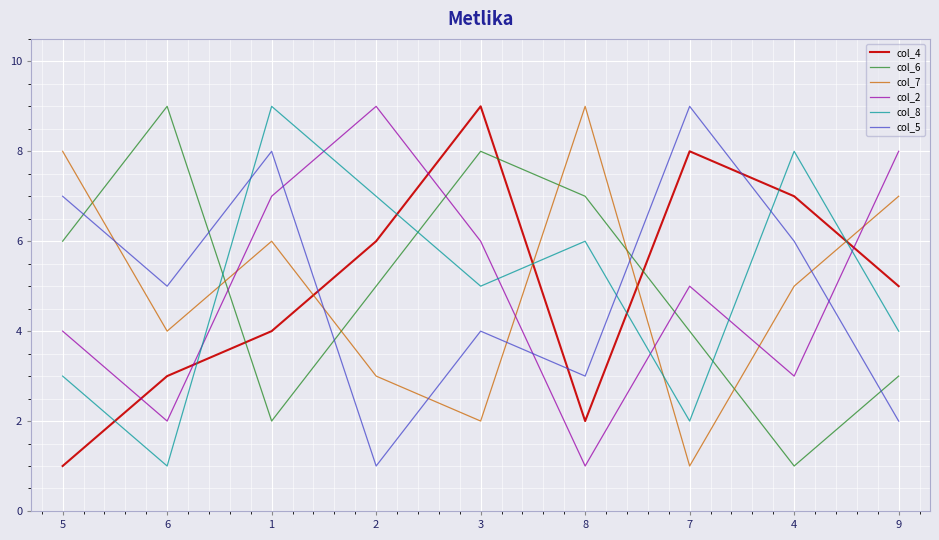

Between 7 and 9, which series saw the biggest shift?

col_5